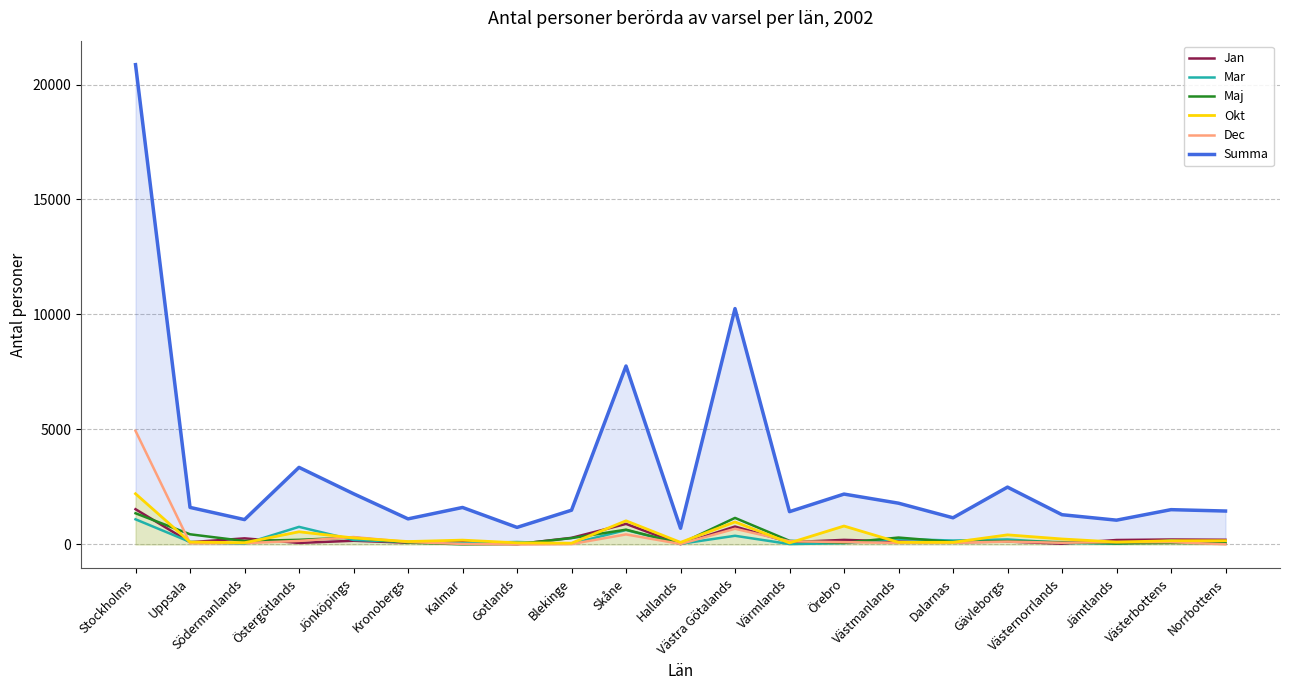

In Dec, how many points are higher than both neighbors (excluding endpoints)?

5